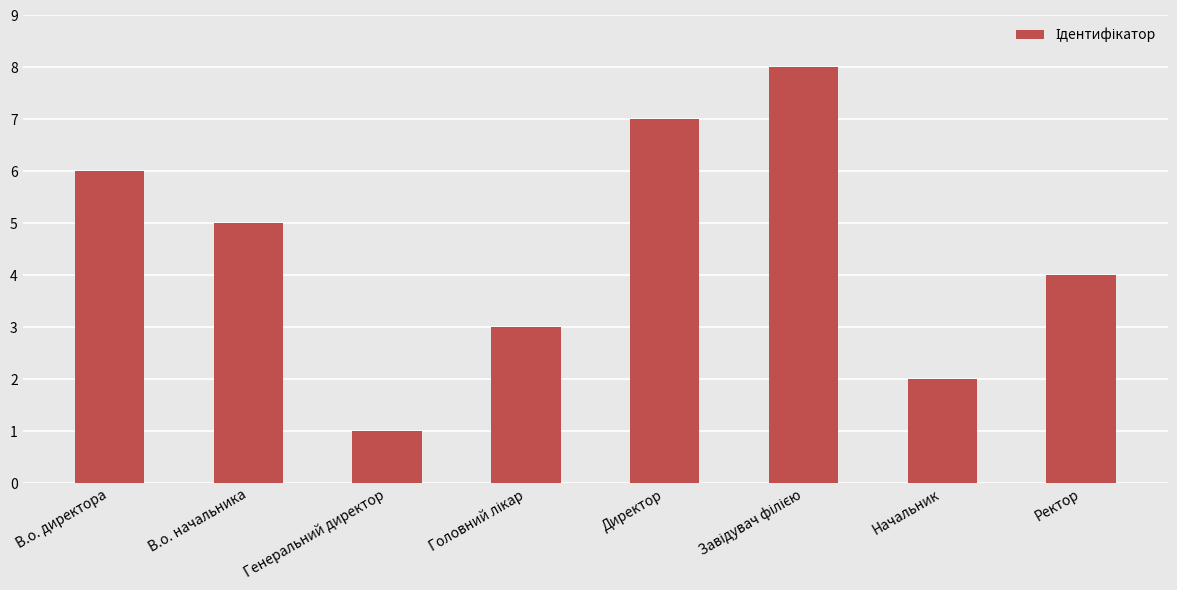

The chart shows a value of 11 at Директор. True or false?

False